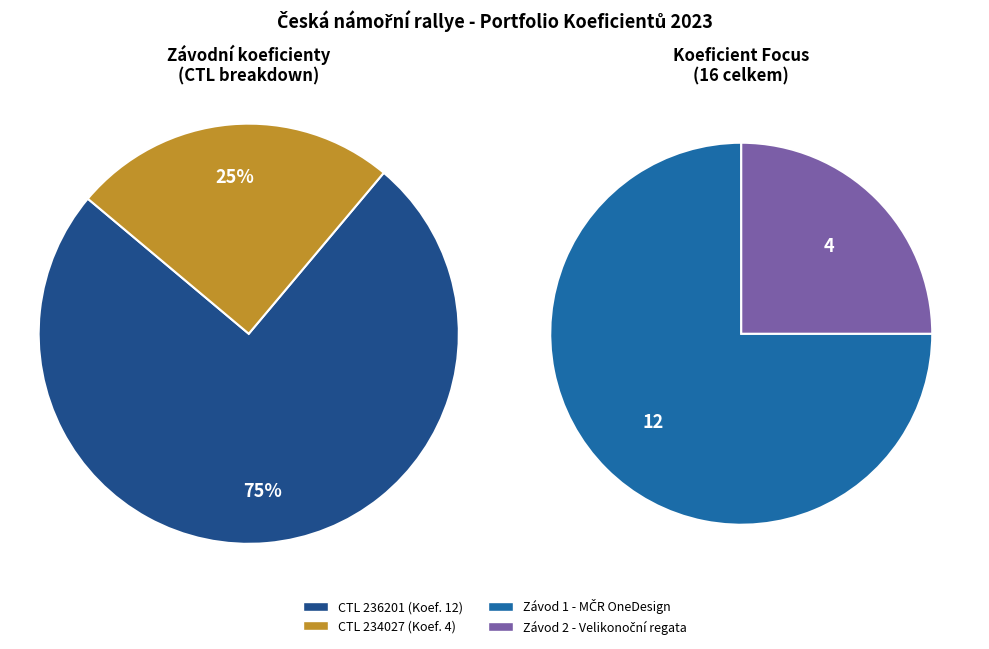

Rank the categories by value from lowest to highest.

234027, 236201